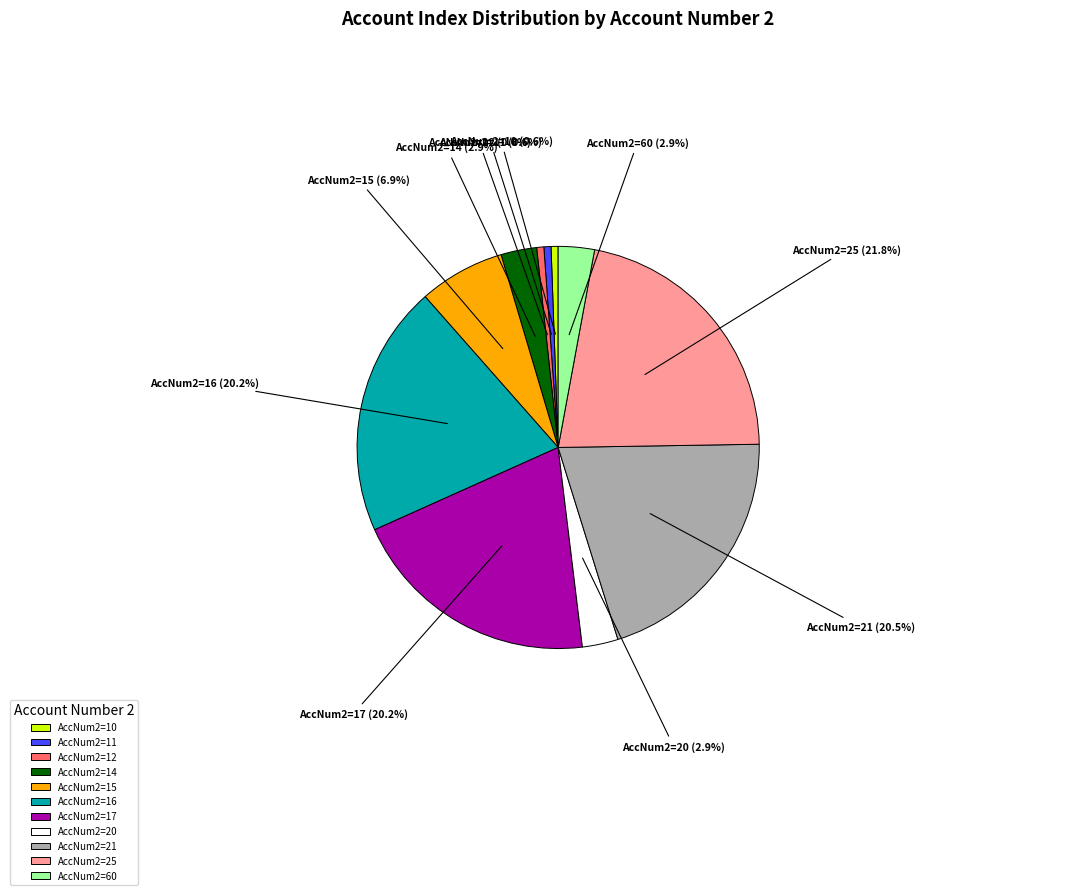

Which slice is the largest?

AccNum2=25